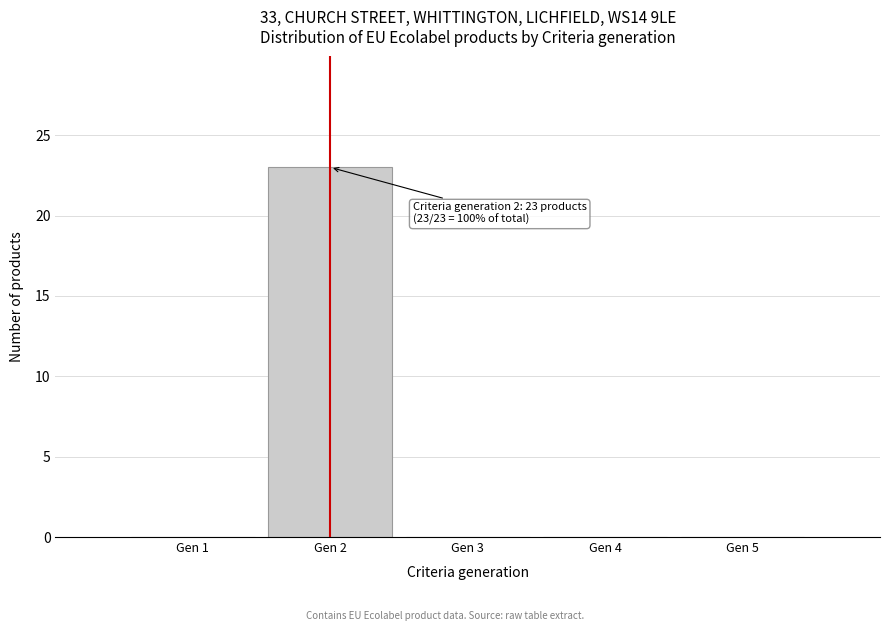

Reading left to right, transcribe all the data shown in this chart.

Gen 1=0	Gen 2=23	Gen 3=0	Gen 4=0	Gen 5=0